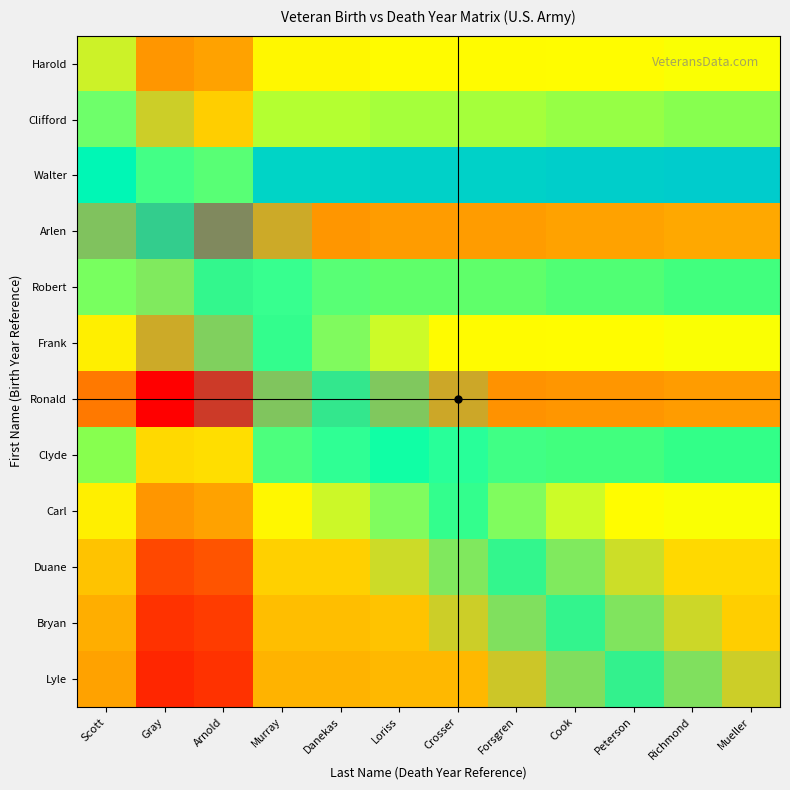

At which category is the sum across all series the highest?

Scott